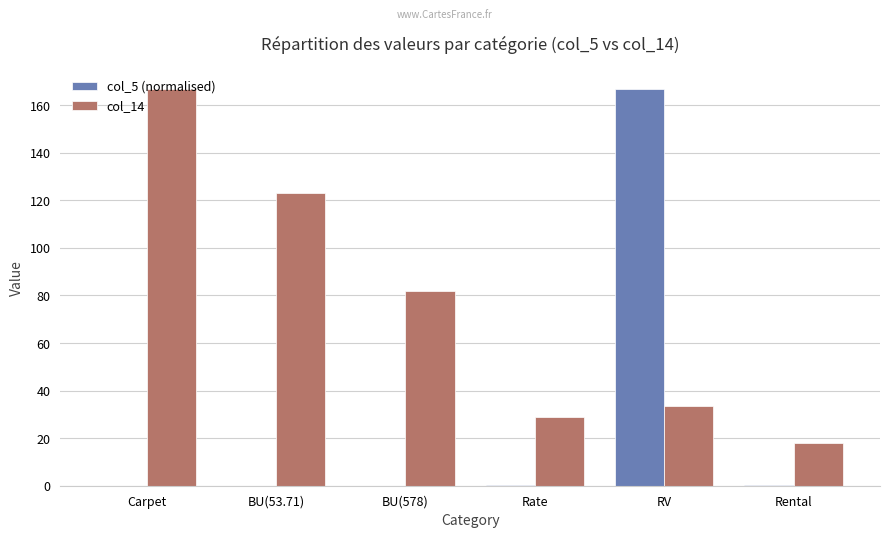

Is the value of col_5 (normalised) at Rental greater than the value of col_14 at BU(53.71)?

No